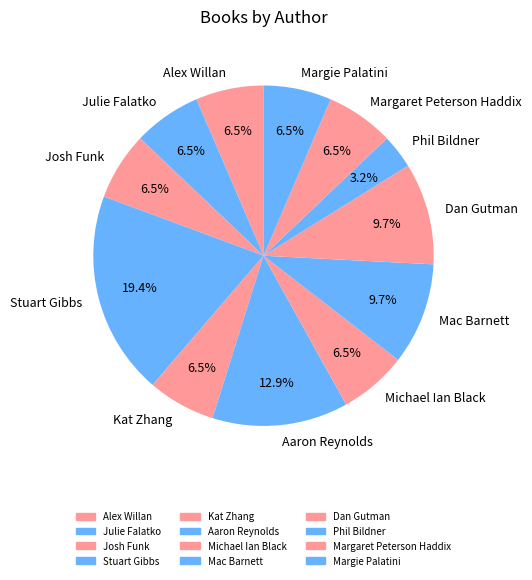

Which category has the biggest portion of the pie?

Stuart Gibbs